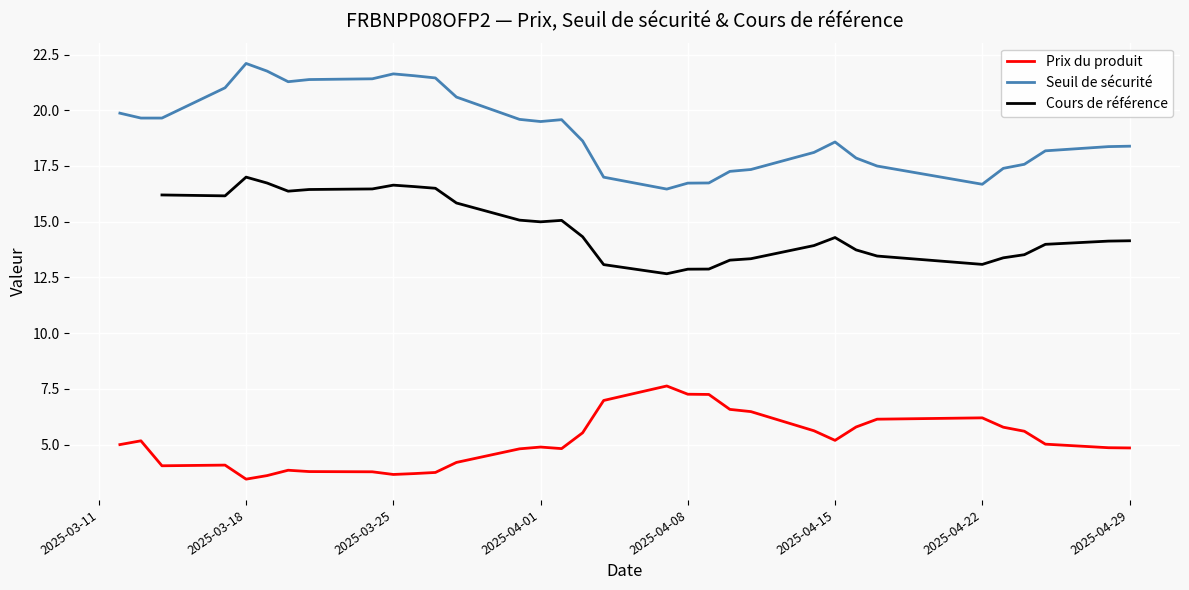

Where is the first local maximum for Prix du produit?

2025-03-13